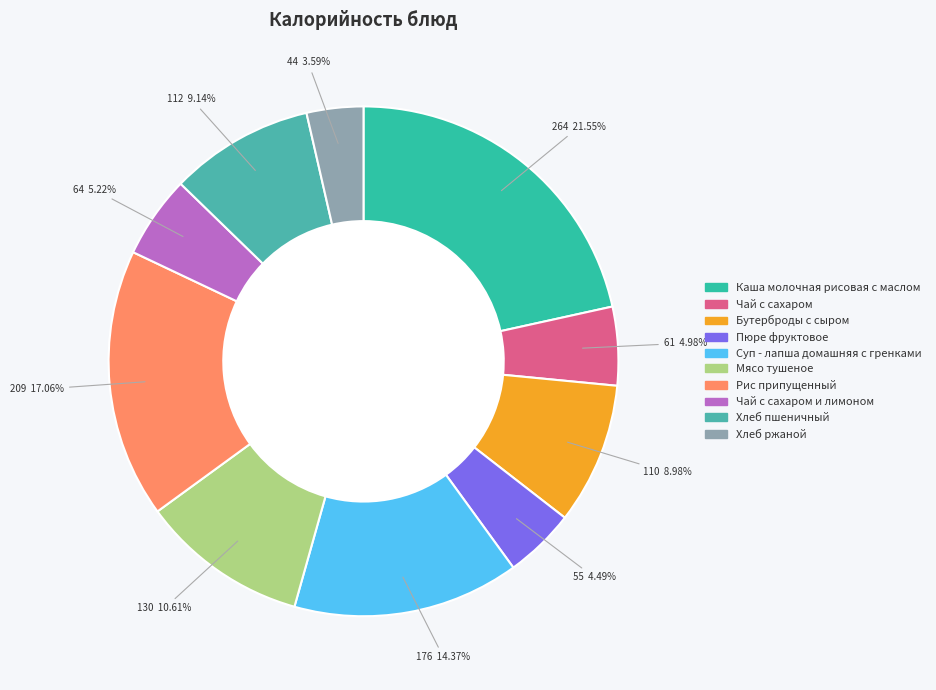

How many slices are in this pie chart?

10